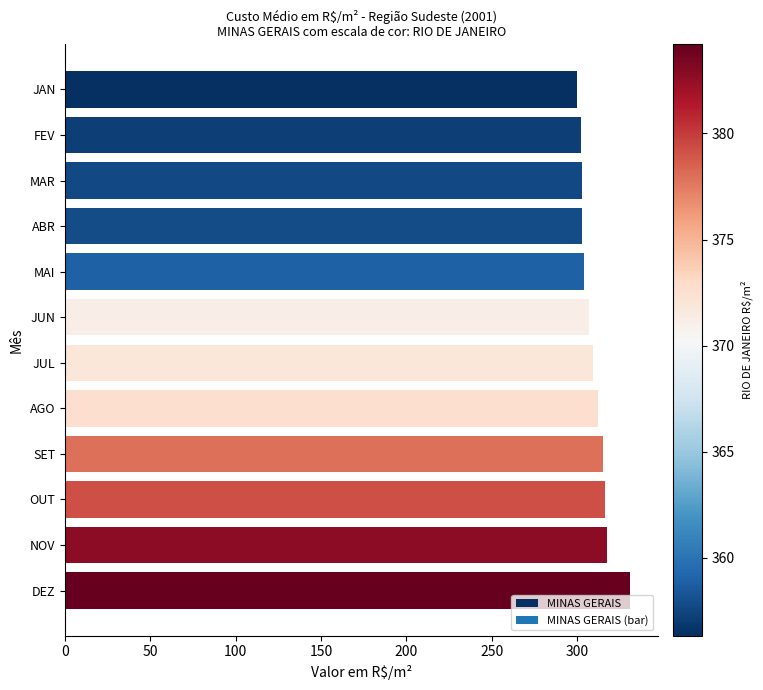

Approximately how many times larger is the value at MAI compared to JUL?

1.0